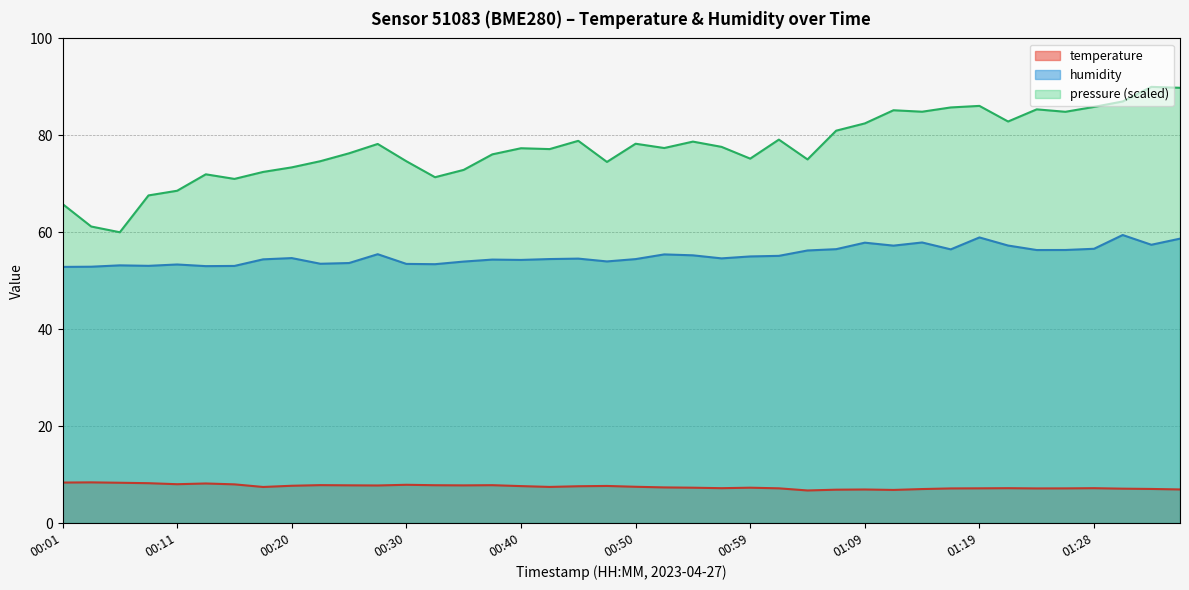

What is the difference between the maximum and minimum values in the humidity series?

6.6